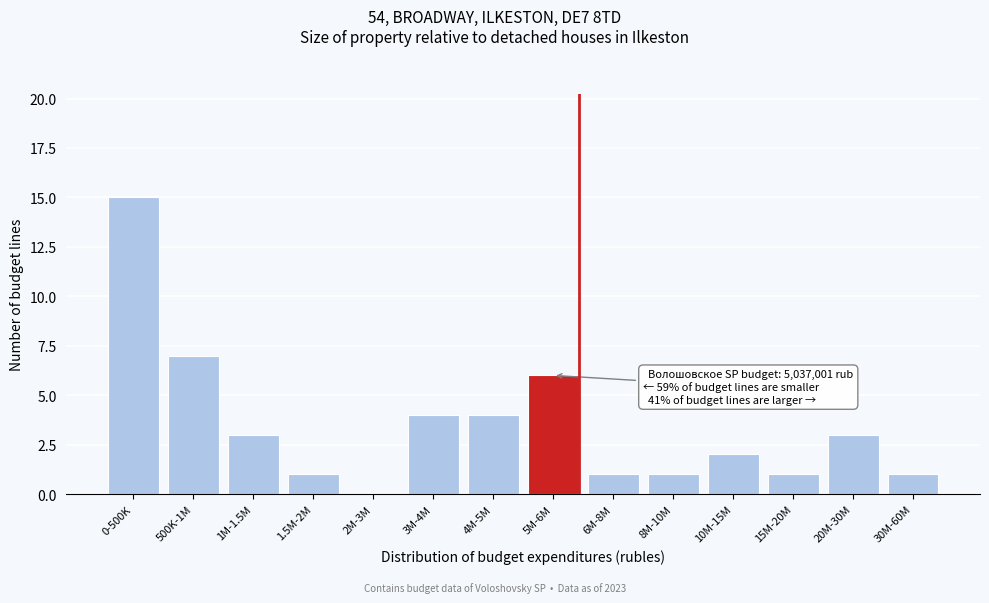

Reading left to right, extract all data points from this chart.

0-500K=15	500K-1M=7	1M-1.5M=3	1.5M-2M=1	2M-3M=0	3M-4M=4	4M-5M=4	5M-6M=6	6M-8M=1	8M-10M=1	10M-15M=2	15M-20M=1	20M-30M=3	30M-60M=1